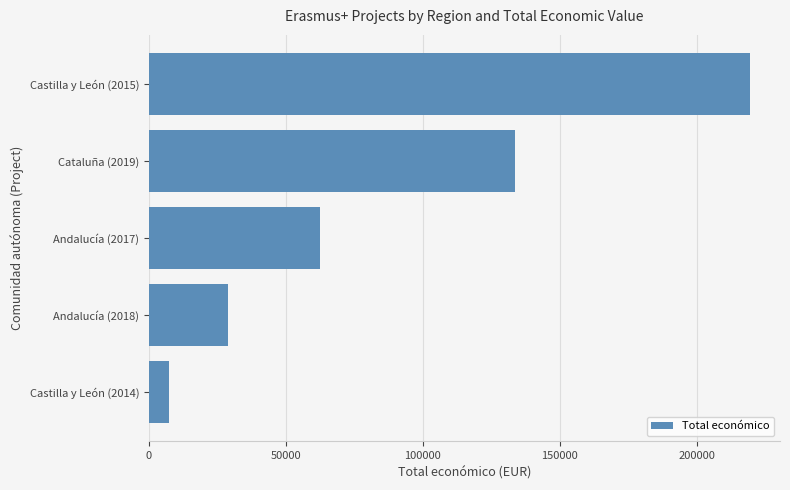

Between Andalucía (2017) and Andalucía (2018), which is larger?

Andalucía (2017)